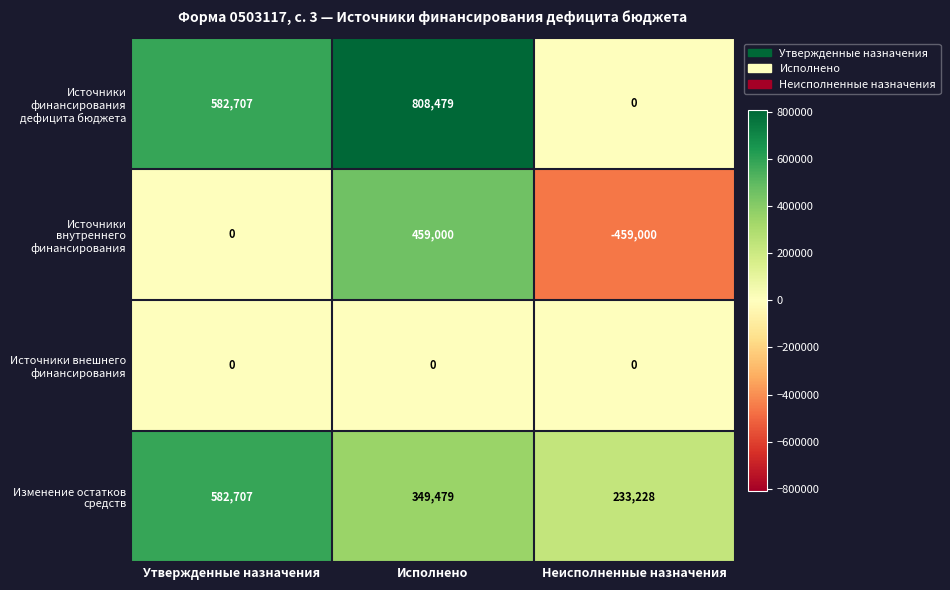

What is the difference between the second highest and minimum values in the Источники финансирования дефицита бюджета series?

582707